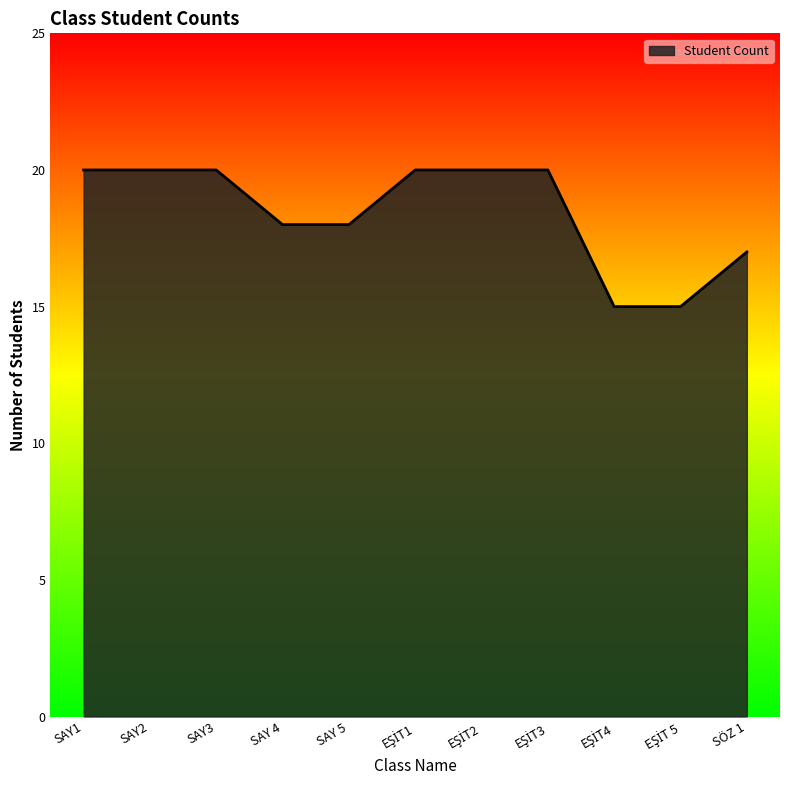

The chart shows a value of 6 at SAY 4. True or false?

False